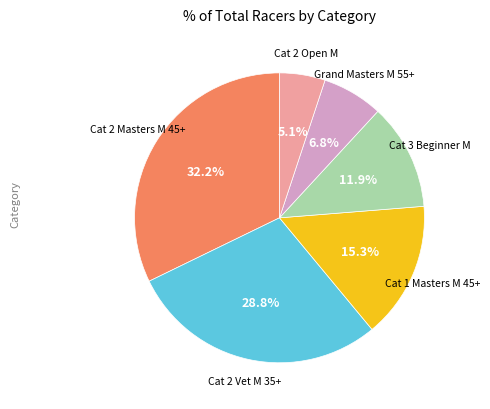

Is there a majority slice in this chart?

No